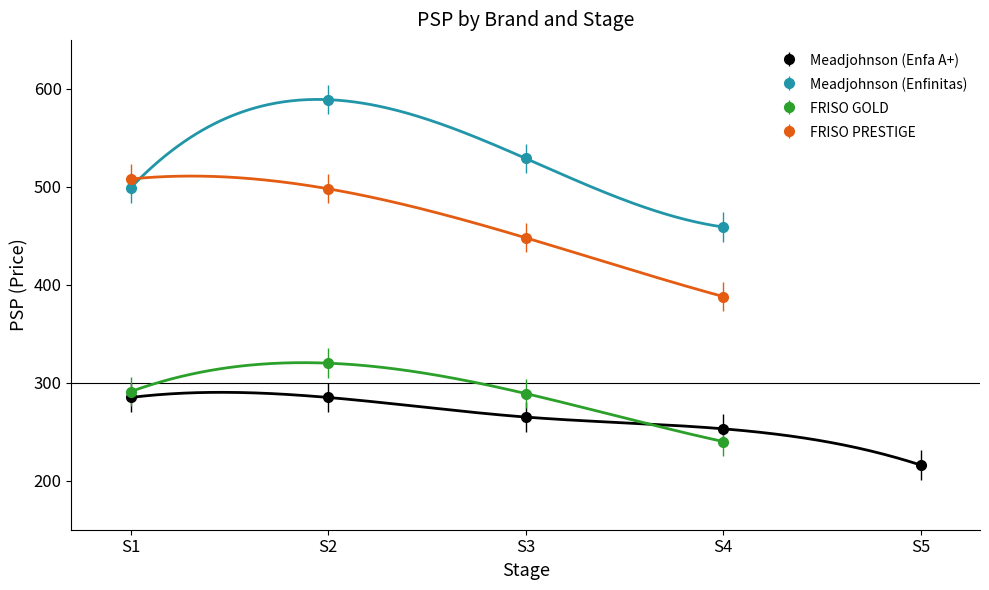

What is the sum of the Enfa A+ Neuro Pro values at S1 and S4?

538